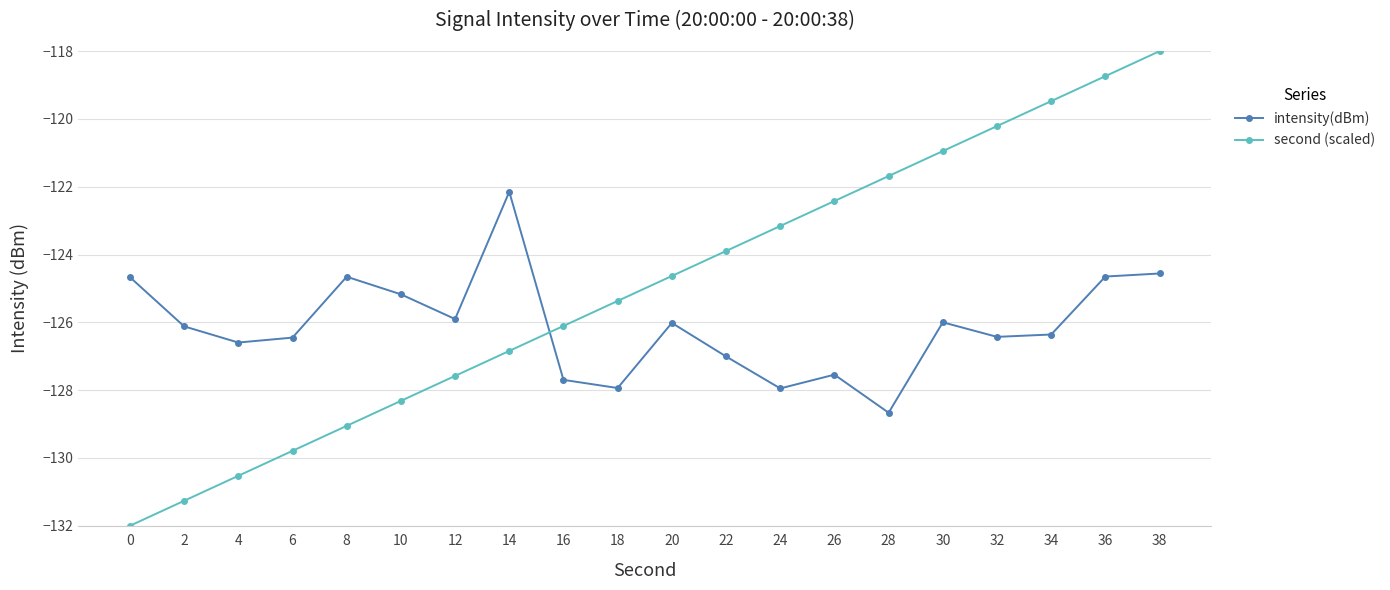

What is the difference between the highest and lowest values at 4?

3.9